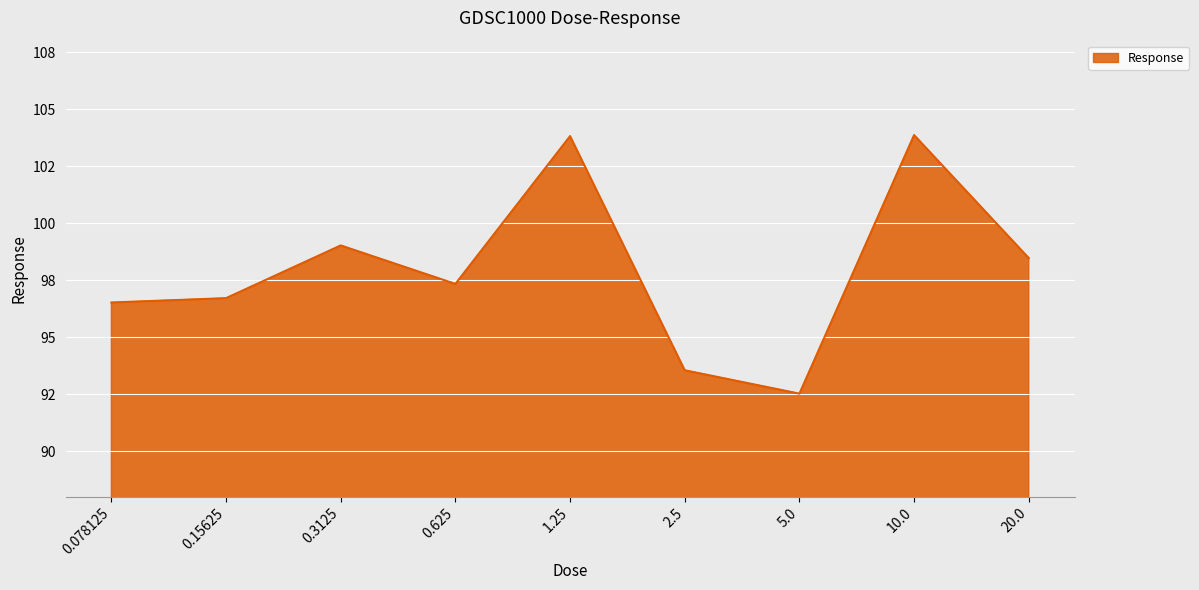

At which label does the data first exceed 97?

0.3125